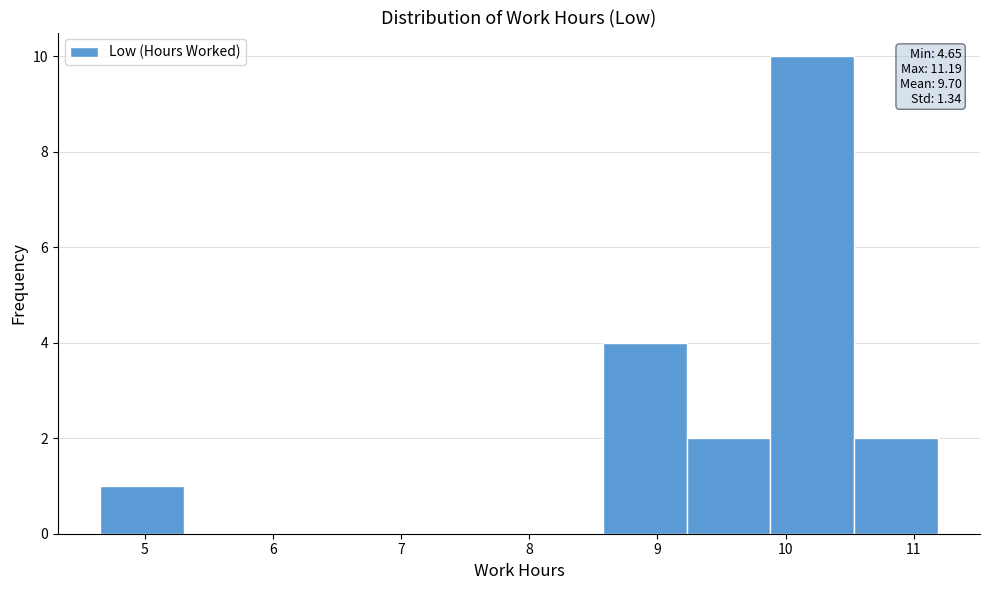

Over which range of the x-axis is the bar tallest?

9.9 to 10.5